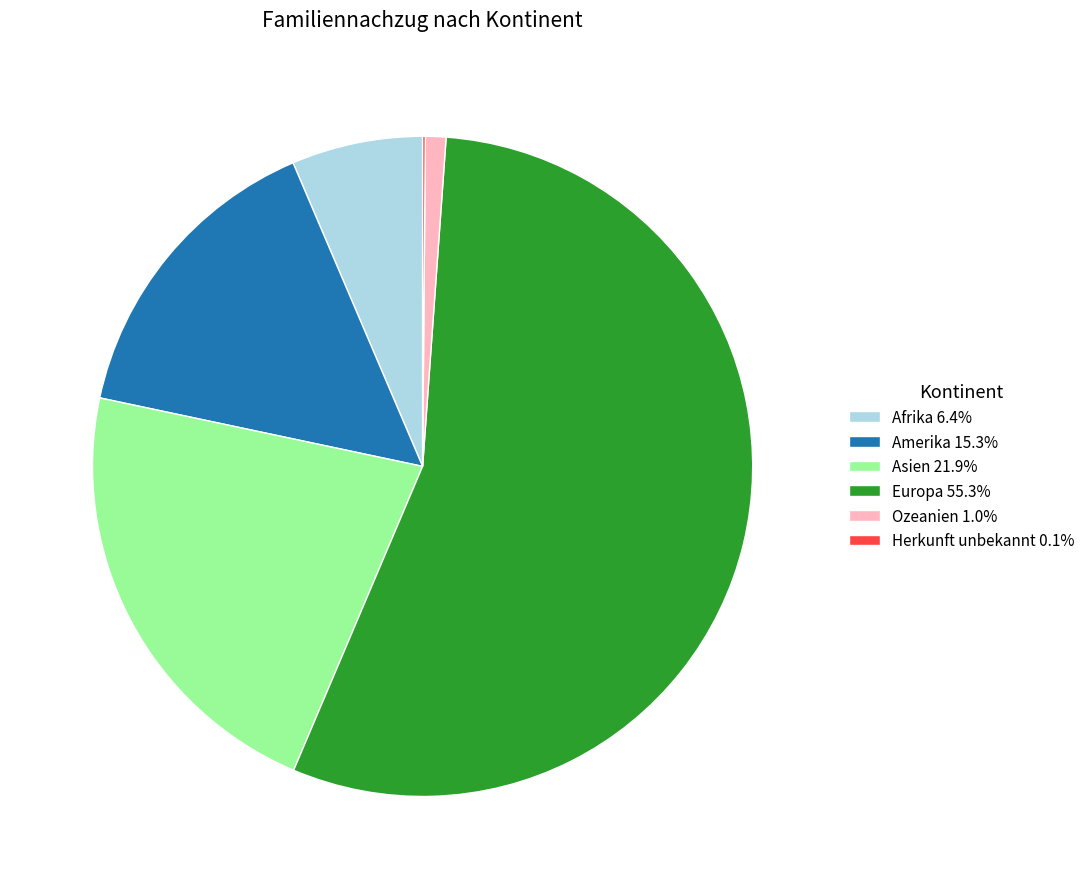

Combined, do Ozeanien 1.0% and Europa 55.3% account for over 50%?

Yes